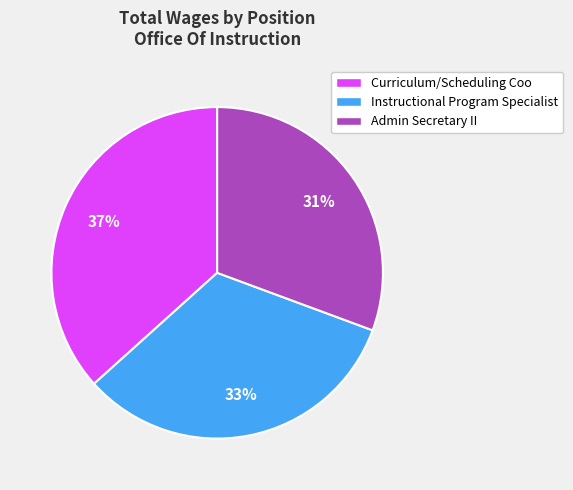

To the nearest percent, what is the difference between the Instructional Program Specialist and Admin Secretary II slice percentages?

2%